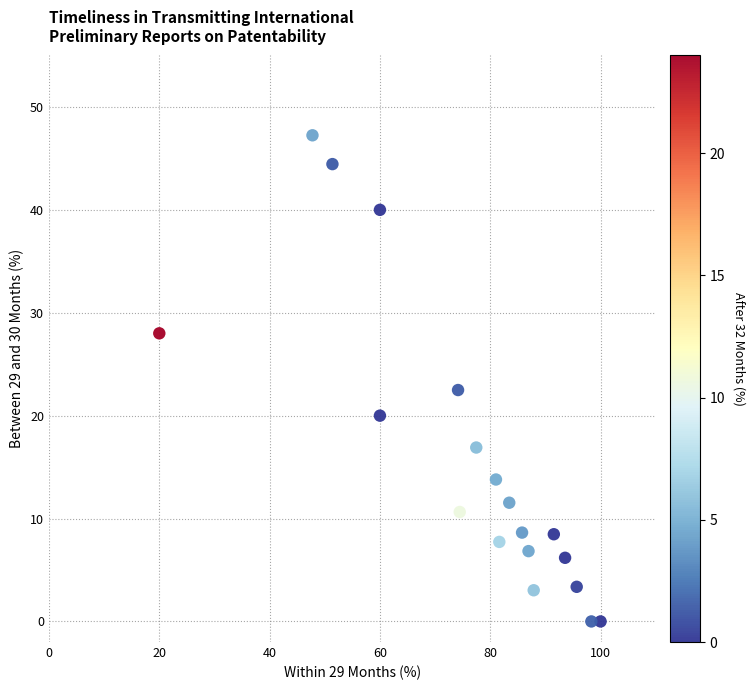

What is the range of X values (max minus min)?

80.0